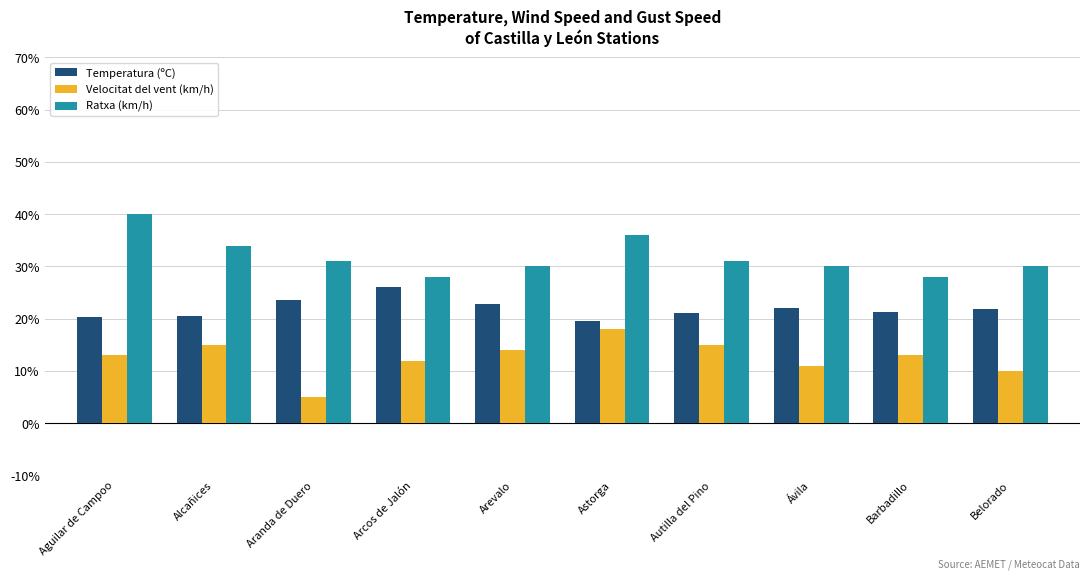

The value of Ratxa (km/h) at Arevalo is 14.7. True or false?

False